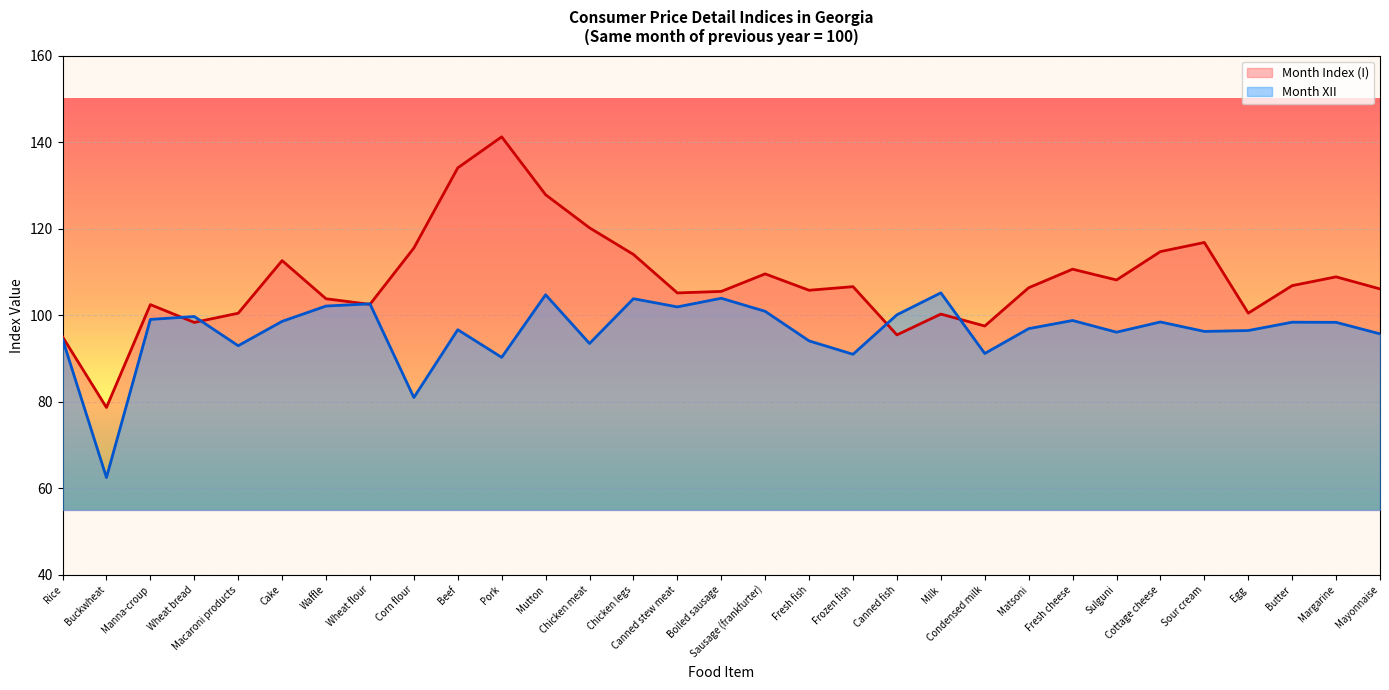

What position from the left is Condensed milk?

22